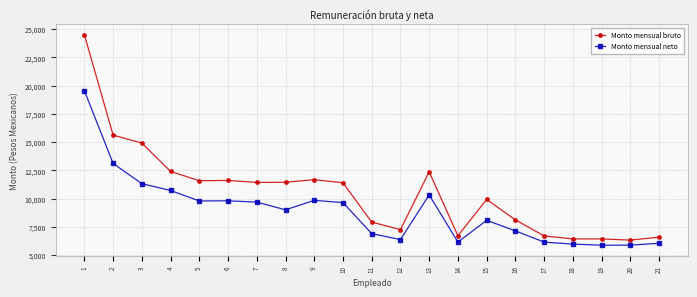

Rank the series by their average value, from highest to lowest.

Monto mensual bruto, Monto mensual neto